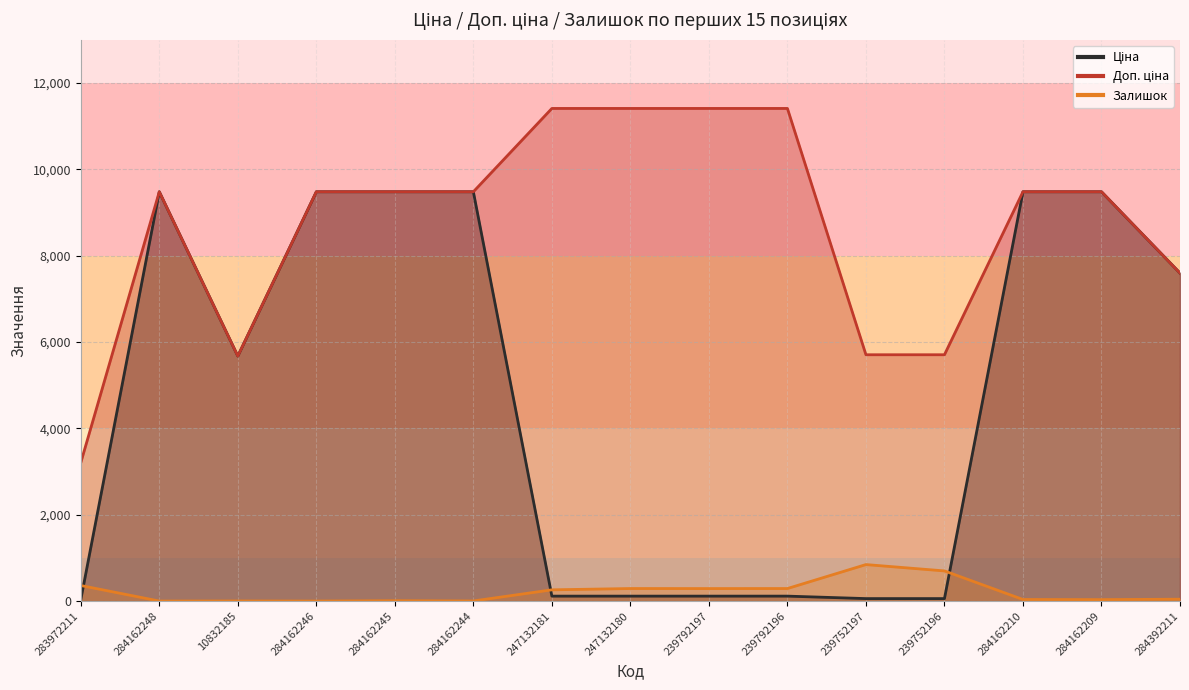

Where is Ціна nearest to the value 4756?

10832185